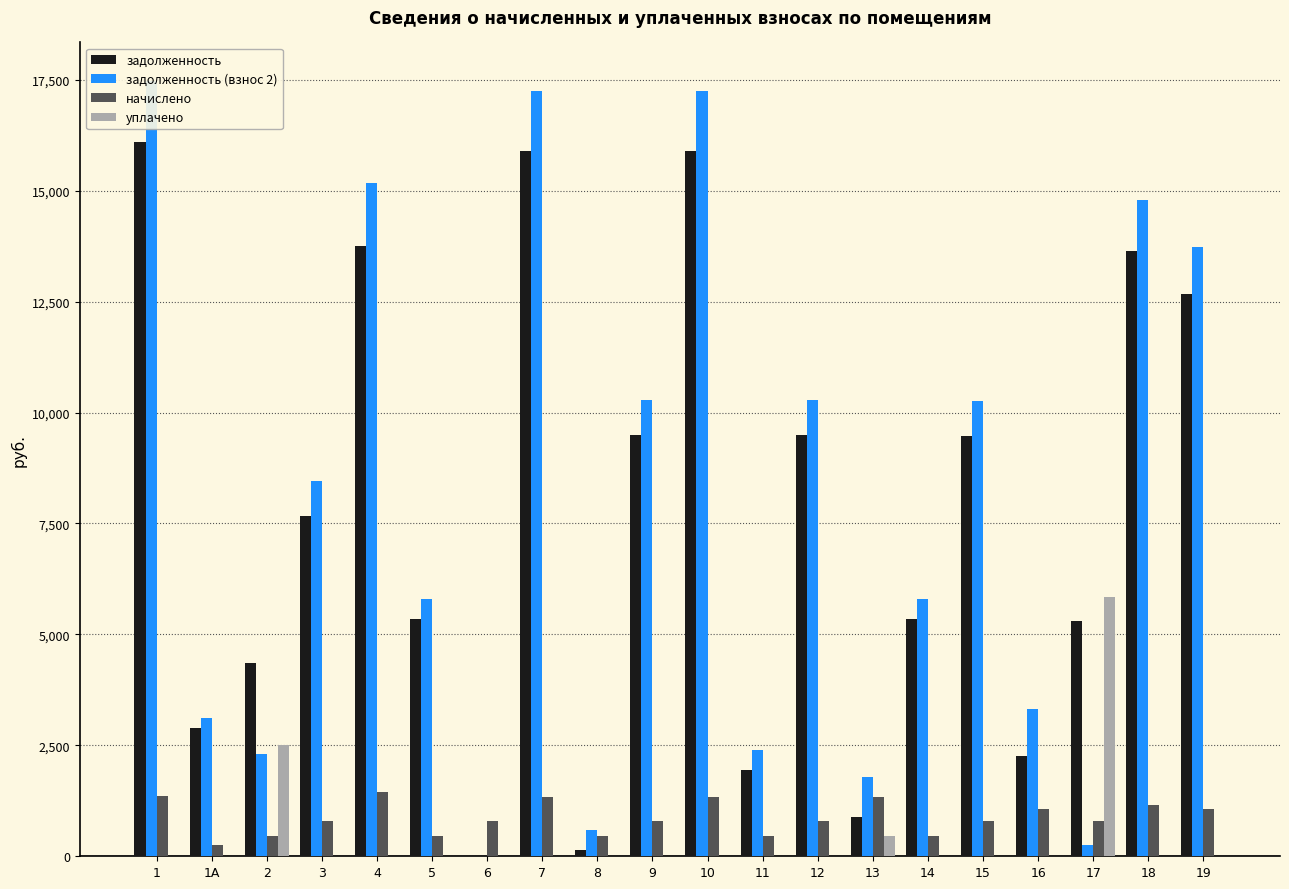

Between 2 and 9, which is larger?

9